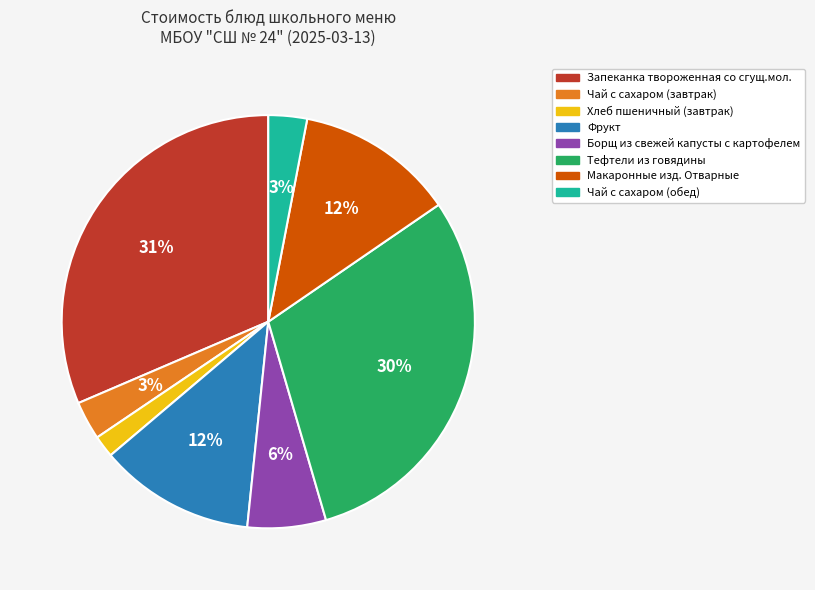

What percentage is the Тефтели из говядины slice, to the nearest percent?

30%